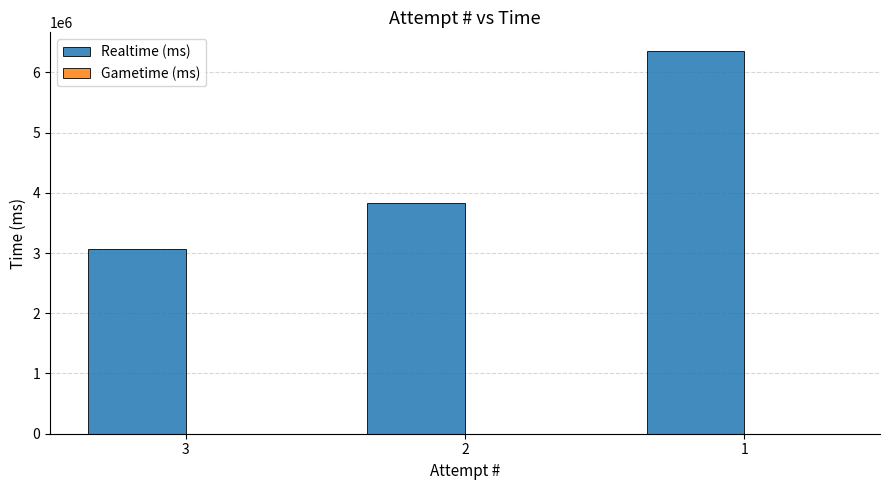

Is it true that the value at 2 is 3837658?

True